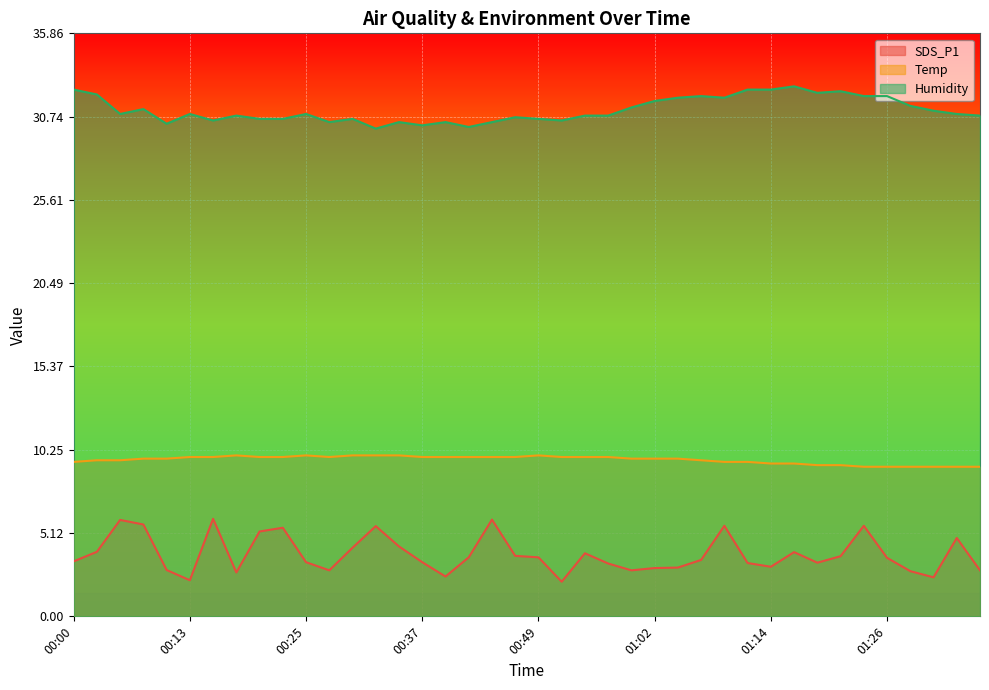

Is the value of Humidity at 01:23 greater than the value of Temp at 00:49?

Yes